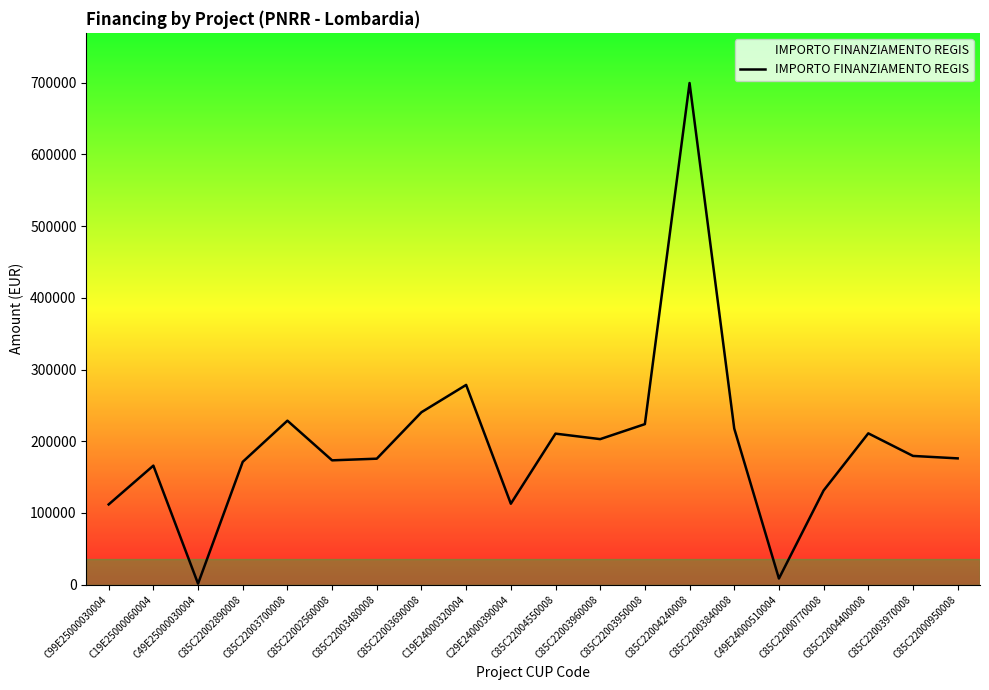

At which category does the data reach its first local peak?

C19E25000060004